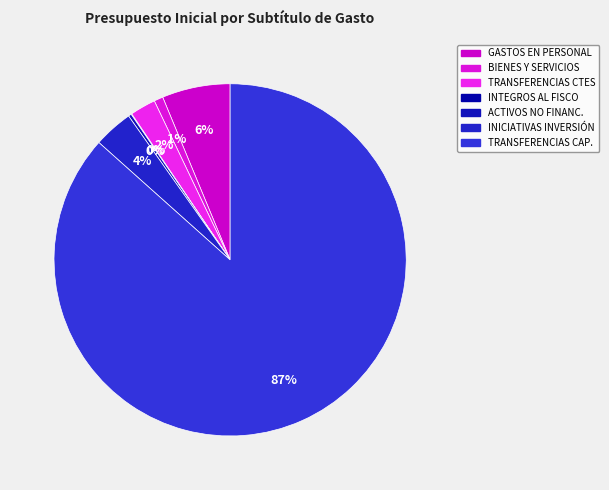

To the nearest percent, what is the average slice percentage?

14%